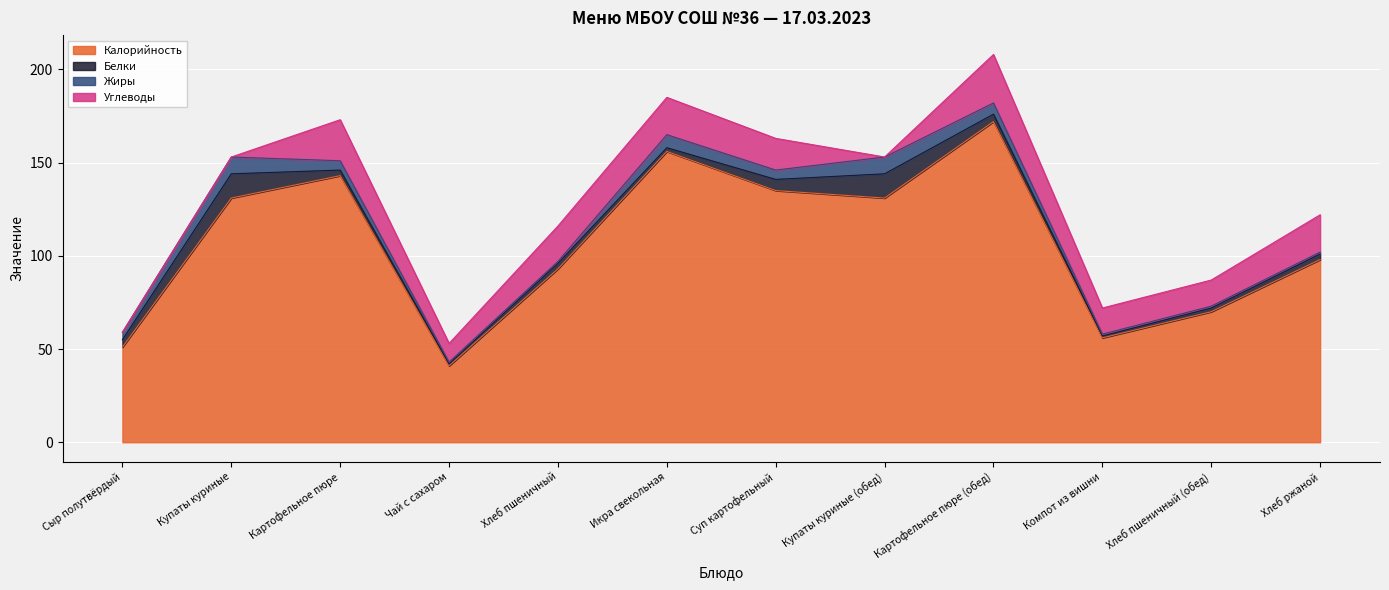

Which series has the largest total across all categories?

Калорийность